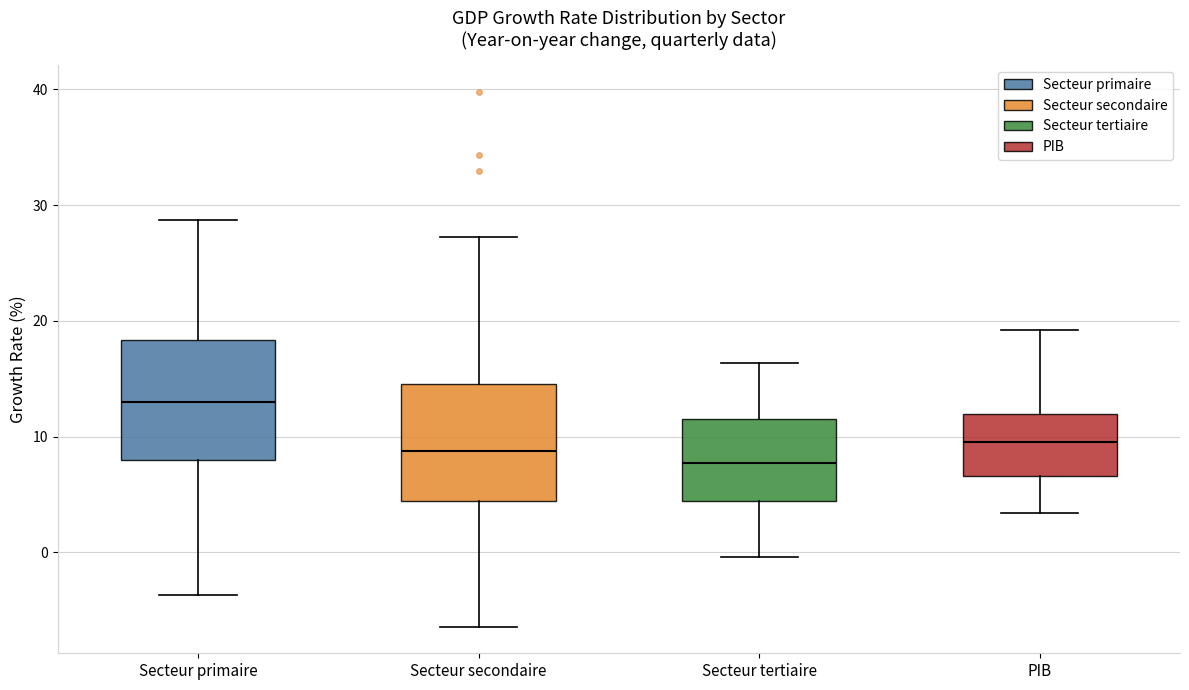

Where does the upper whisker of the box for Secteur tertiaire end on the y-axis? The values are not printed on the chart, so give them approximately, as read against the axis.

16